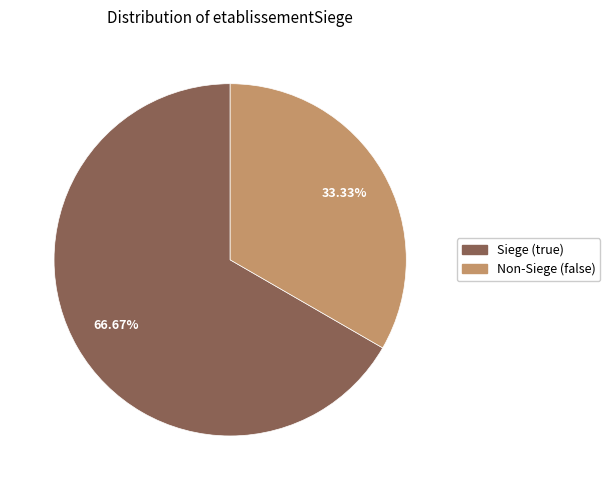

Is there any slice that represents more than half of the pie?

Yes